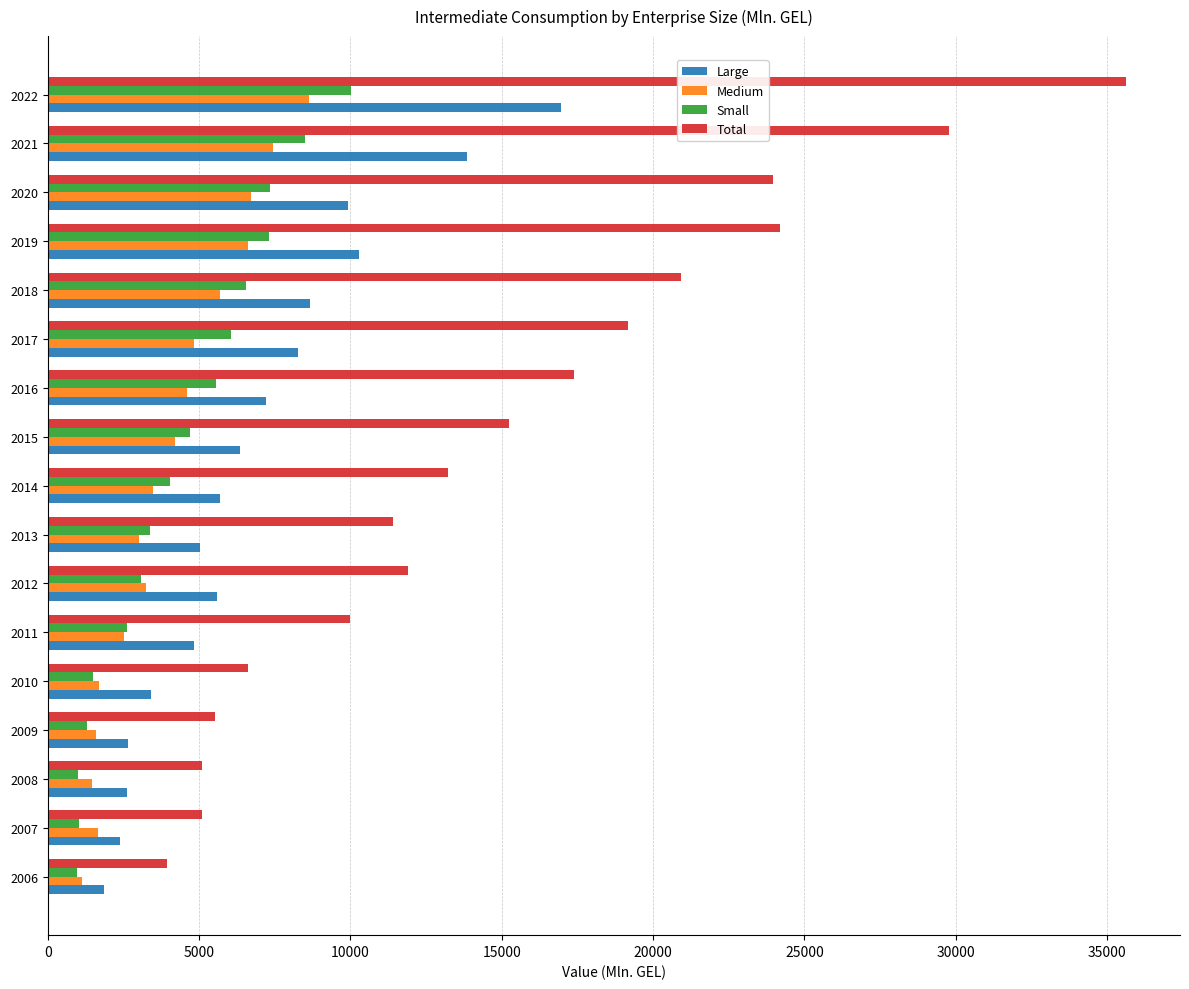

What is the sum of the Medium values at 2016 and 2012?

7857.9